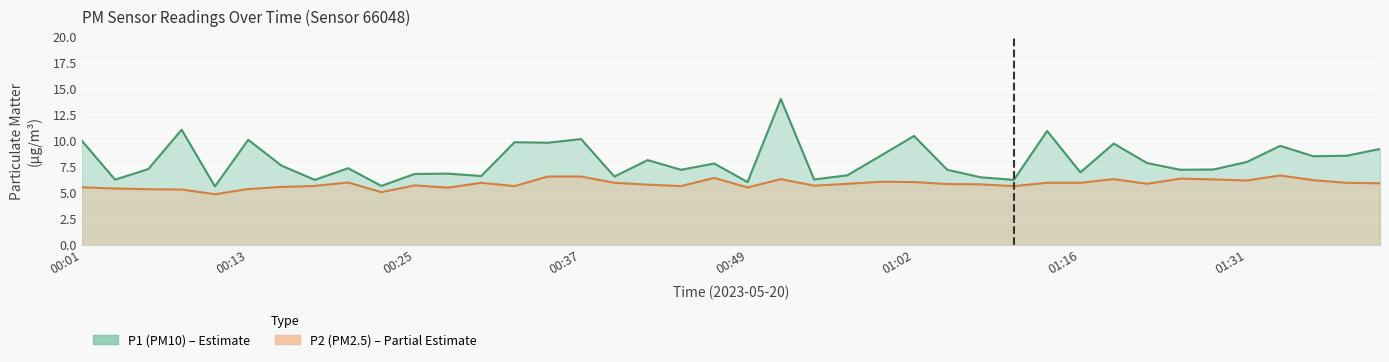

Between 00:49 and 00:32, which is larger?

00:32